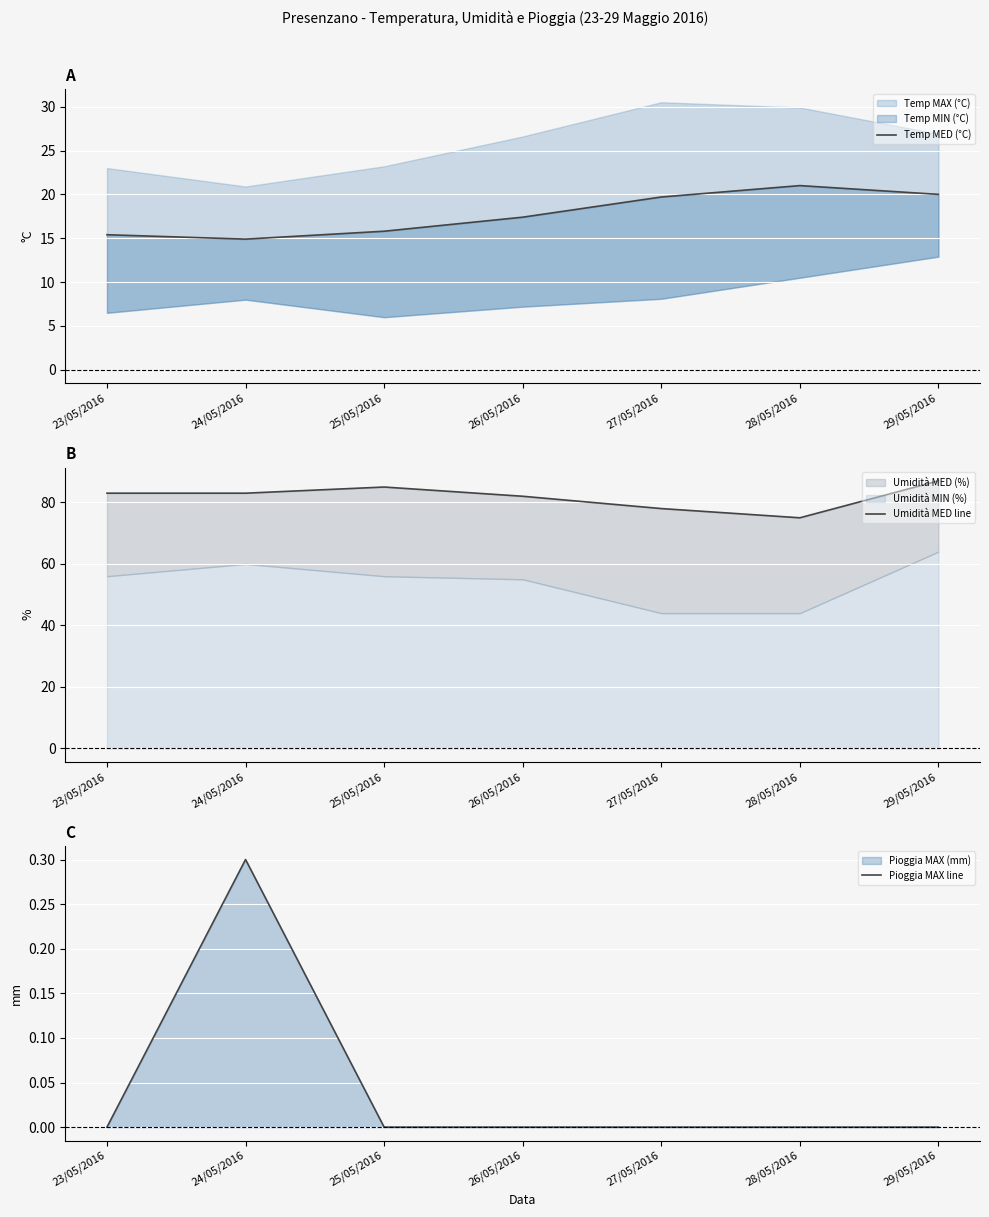

Where is Temp MED (°C) nearest to the value 17?

26/05/2016